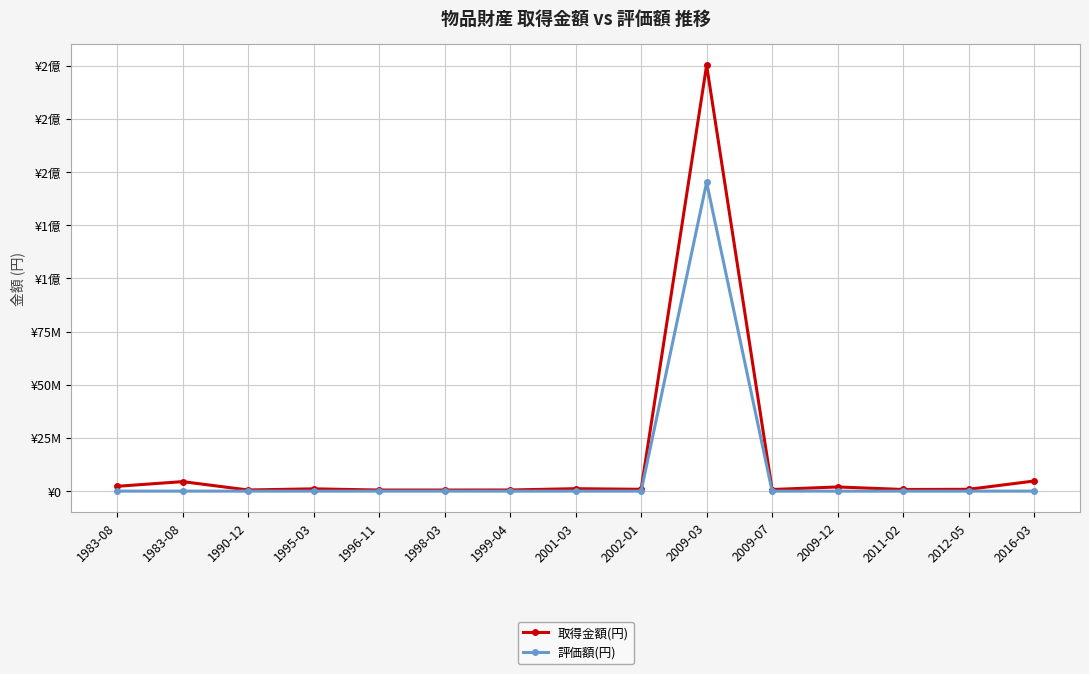

What is the minimum value for 取得金額(円)?

520000